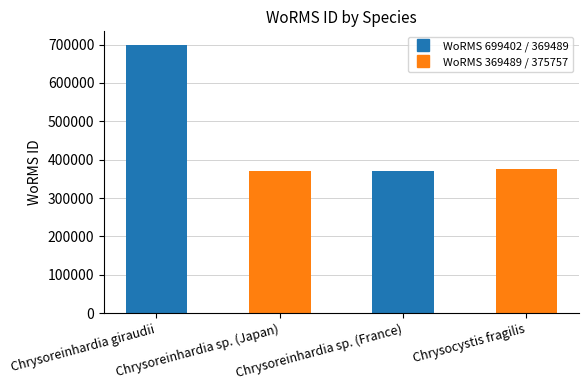

What is the smallest value displayed?

369489